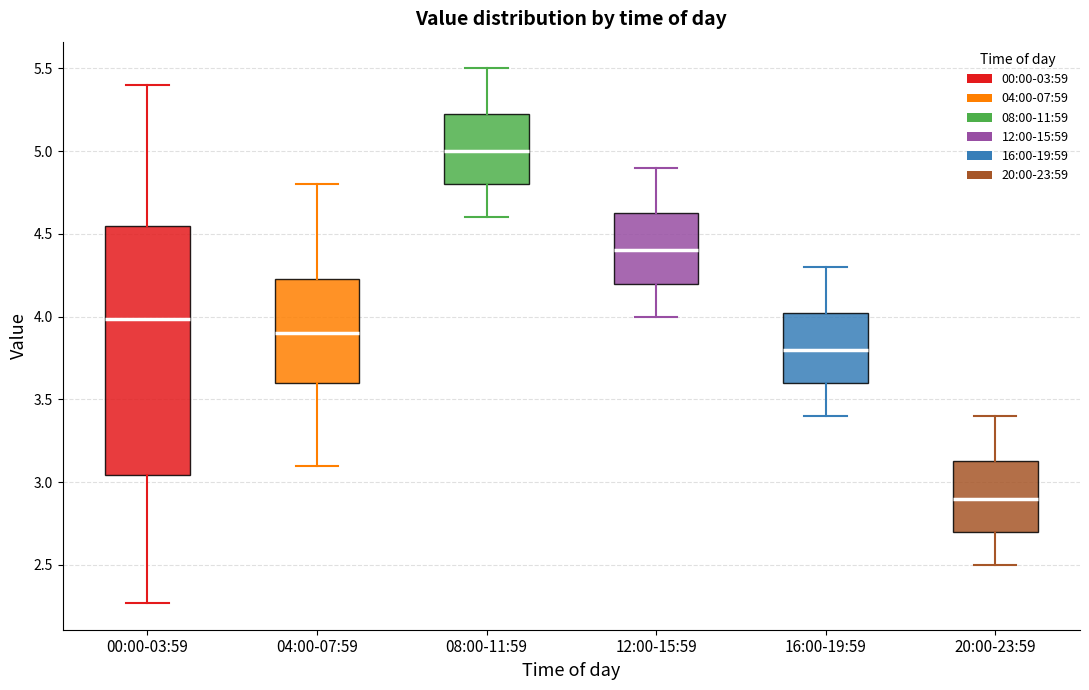

Reading left to right, transcribe this box plot: for each box, give where its median line is, the range the box spans, and where its two whiskers end, as read against the y-axis. The values are not printed on the chart, so give them approximately, as read against the axis.

00:00-03:59: median 4.00, box 3.05 to 4.55, whiskers 2.25 to 5.40
04:00-07:59: median 3.90, box 3.60 to 4.25, whiskers 3.10 to 4.80
08:00-11:59: median 5.00, box 4.80 to 5.25, whiskers 4.60 to 5.50
12:00-15:59: median 4.40, box 4.20 to 4.65, whiskers 4.00 to 4.90
16:00-19:59: median 3.80, box 3.60 to 4.05, whiskers 3.40 to 4.30
20:00-23:59: median 2.90, box 2.70 to 3.15, whiskers 2.50 to 3.40